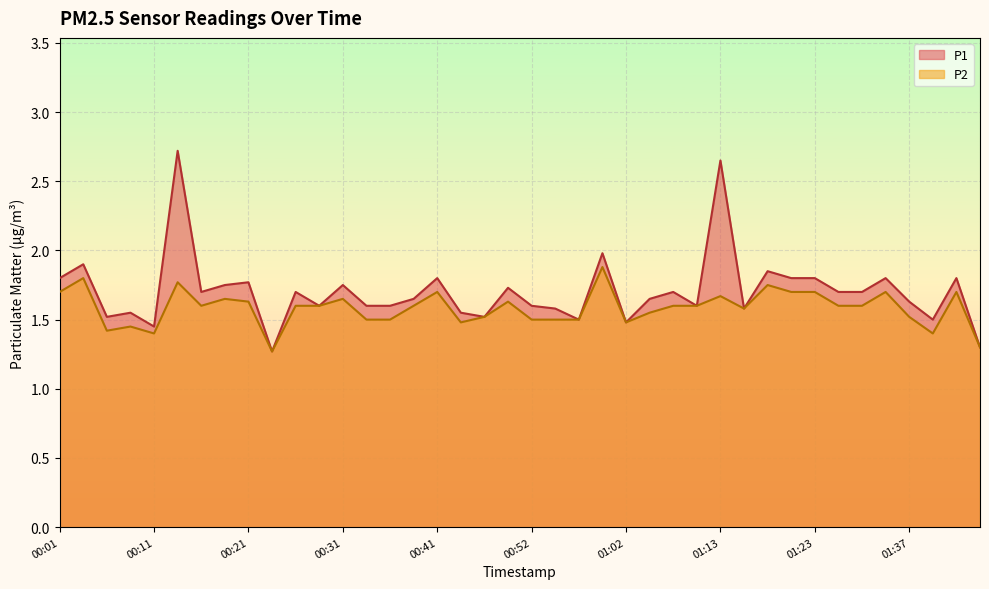

How many lines are shown in the chart?

2